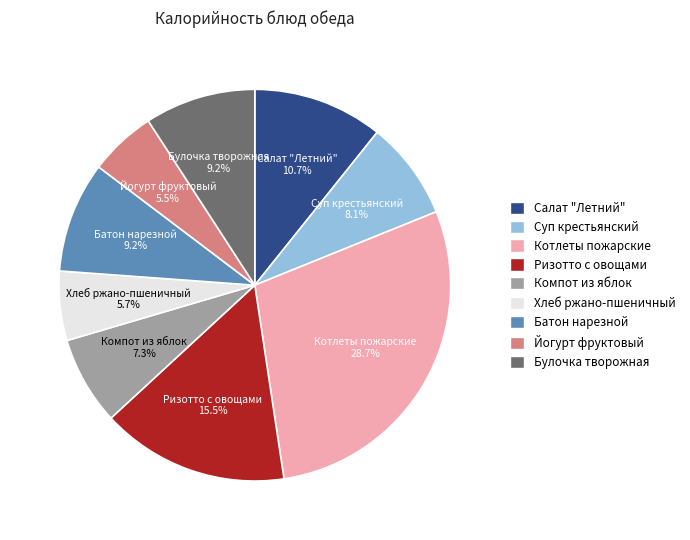

What is the largest slice in the pie chart?

Котлеты пожарские